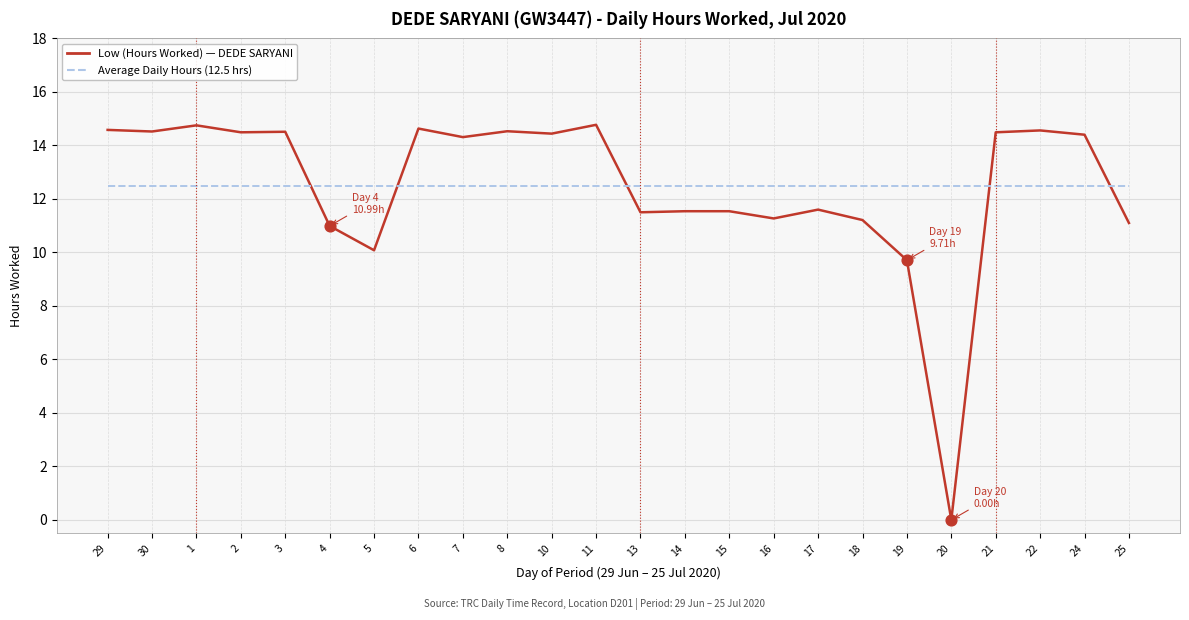

What is the total value across all series at 21?

27.0